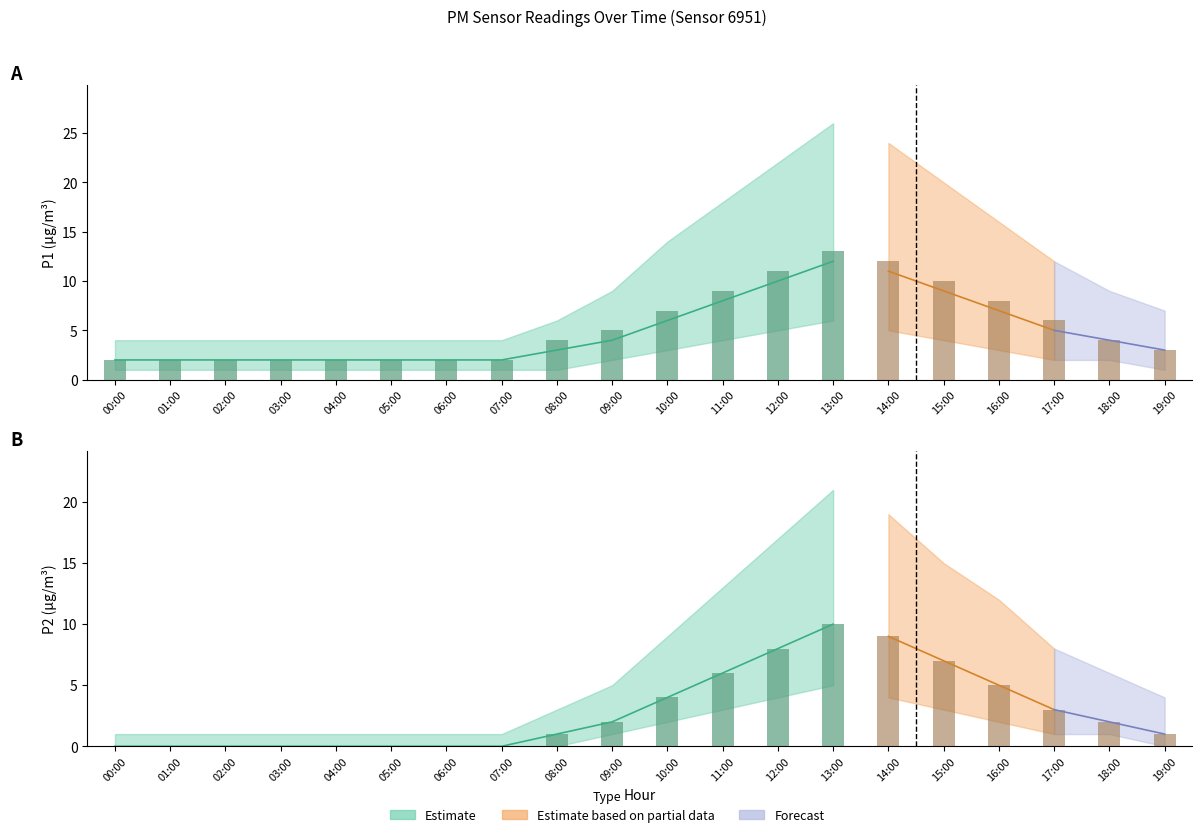

Which has a higher value, 06:00 or 04:00?

06:00